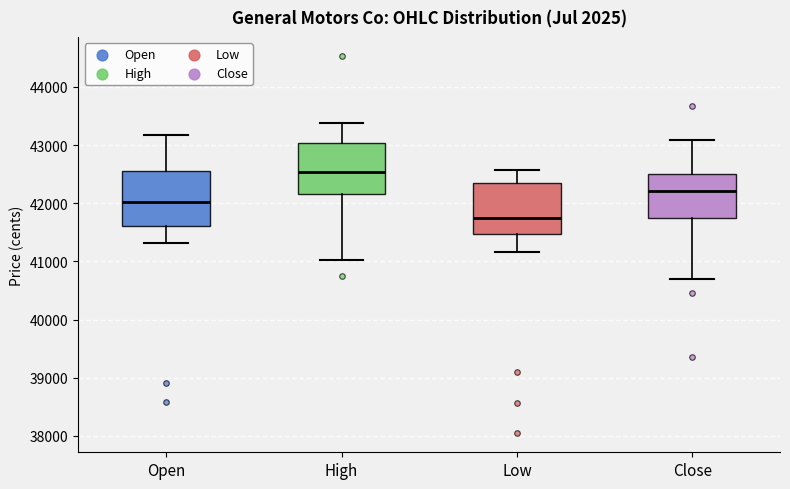

Reading left to right, transcribe this box plot: for each box, give where its median line is, the range the box spans, and where its two whiskers end, as read against the y-axis. The values are not printed on the chart, so give them approximately, as read against the axis.

Open: median 42000, box 41600 to 42600, whiskers 41300 to 43200
High: median 42500, box 42200 to 43000, whiskers 41000 to 43400
Low: median 41700, box 41500 to 42300, whiskers 41200 to 42600
Close: median 42200, box 41800 to 42500, whiskers 40700 to 43100